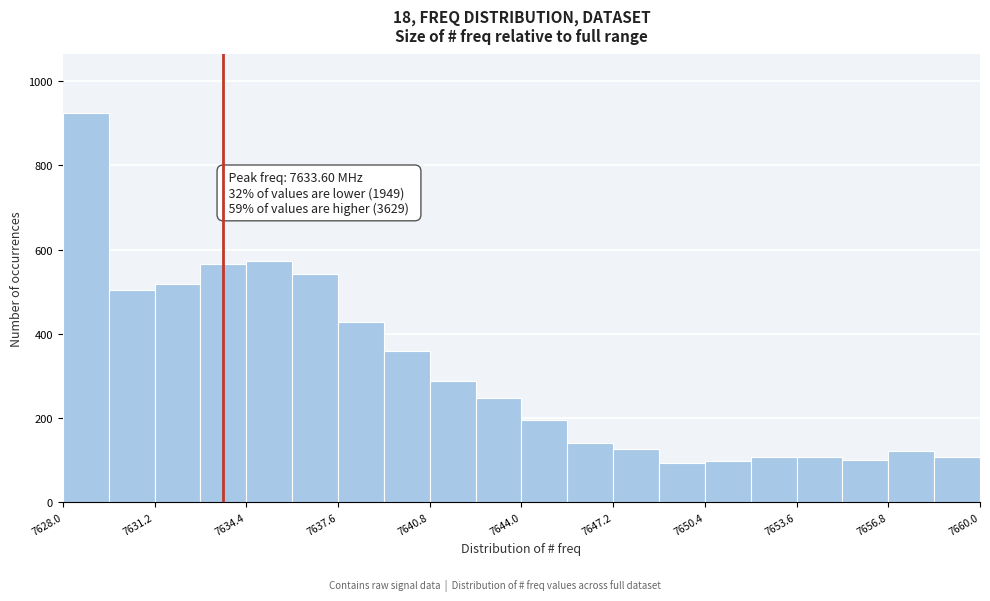

Around what value on the x-axis is the tallest bar? Give the approximate position of its centre, as read against the axis.

7629.0